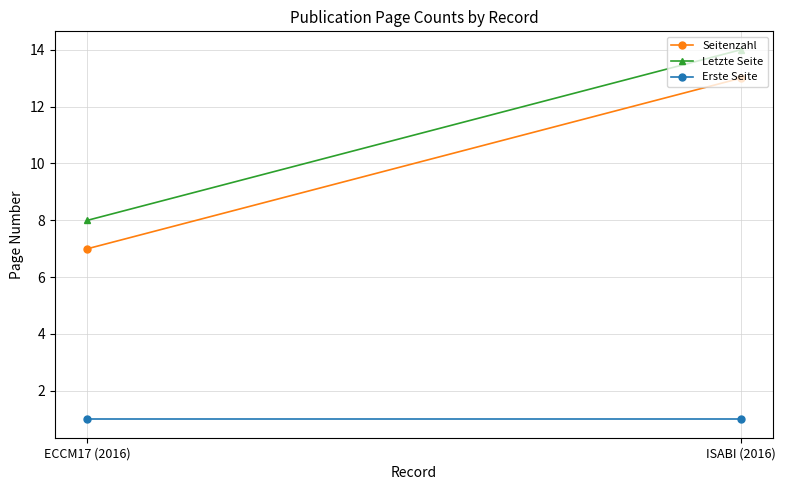

What is the sum of all Letzte Seite values?

22